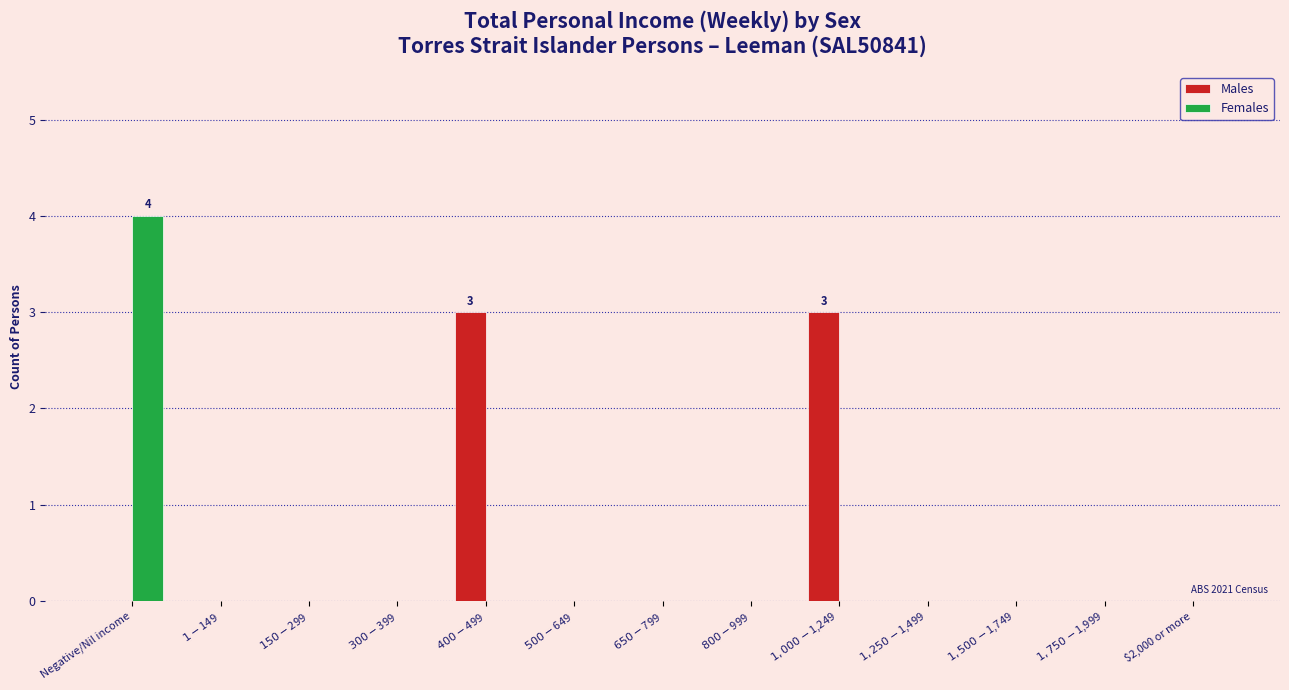

What are all the series names shown in the legend?

Males, Females